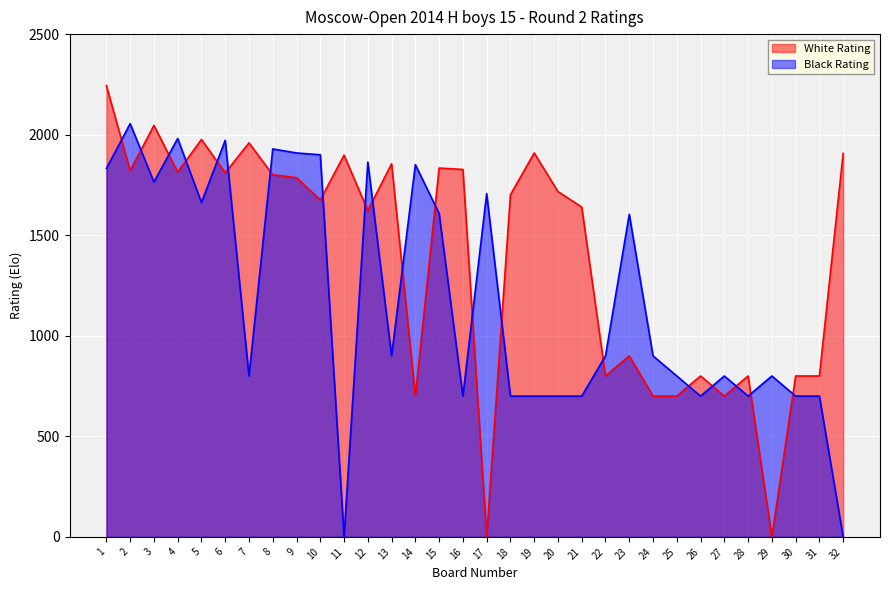

At which category is the sum across all series the highest?

1